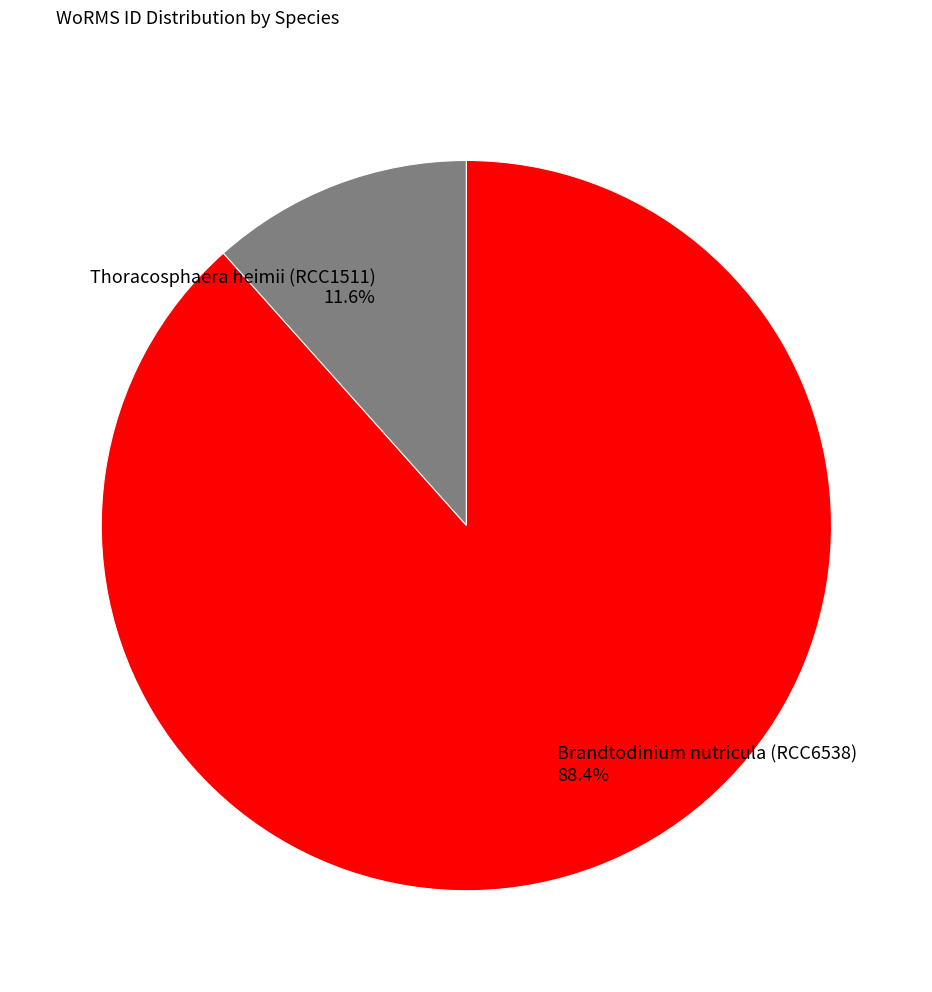

Does any single category account for the majority?

Yes